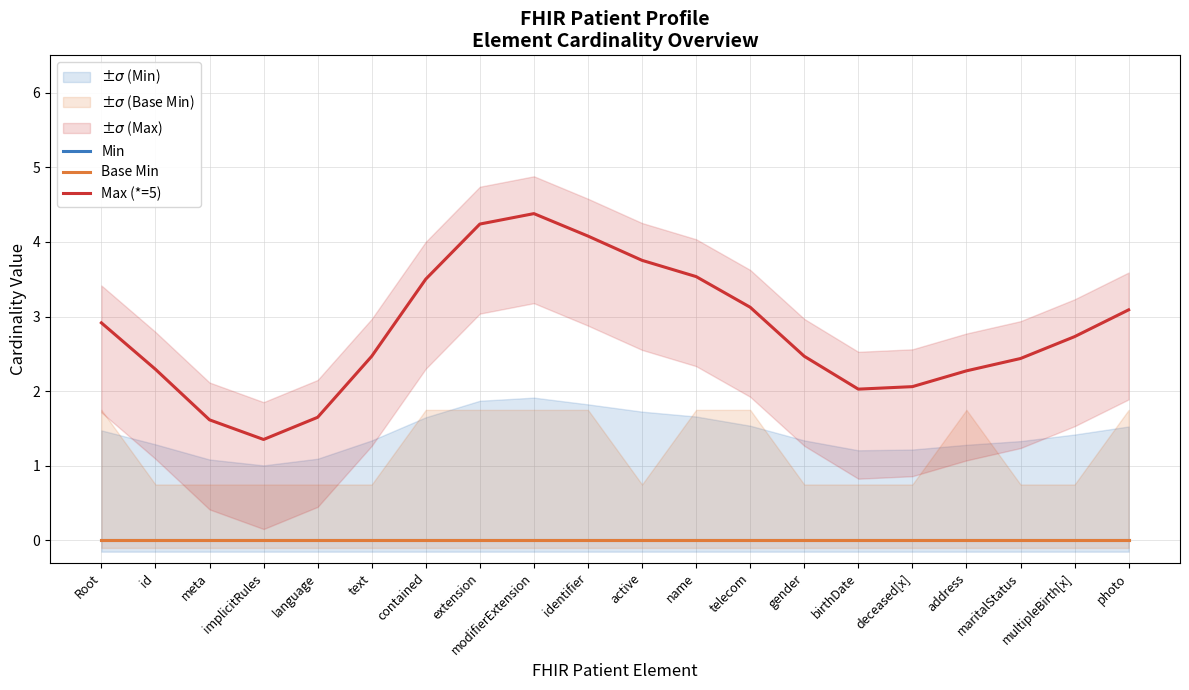

What is the total value across all series at implicitRules?

1.4